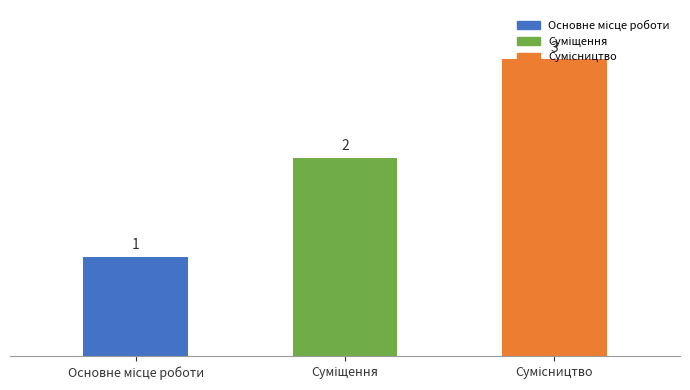

What is the value of the 3rd bar from the left?

3